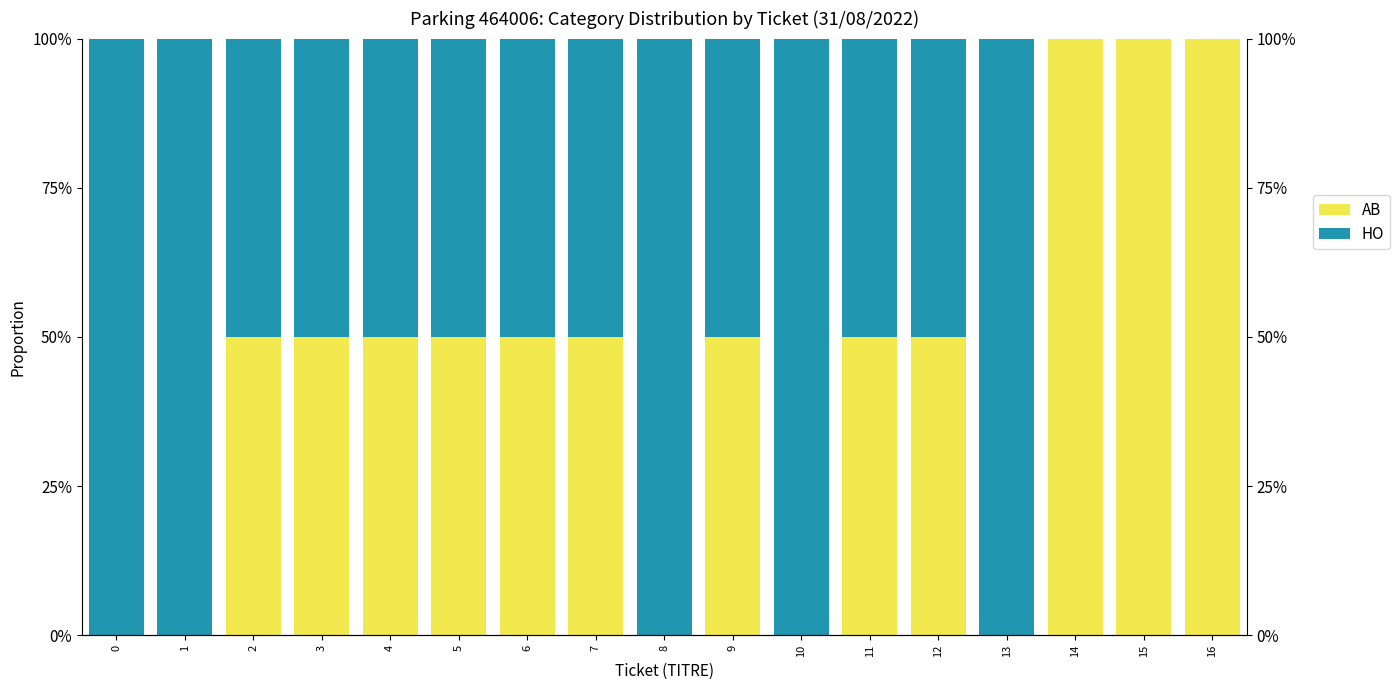

The value of AB at 7 is 65. True or false?

False